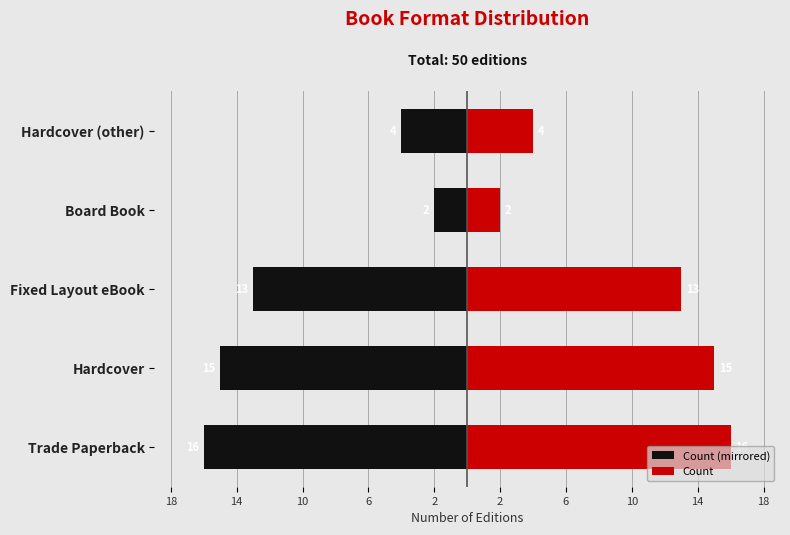

Are the bars horizontal?

Yes